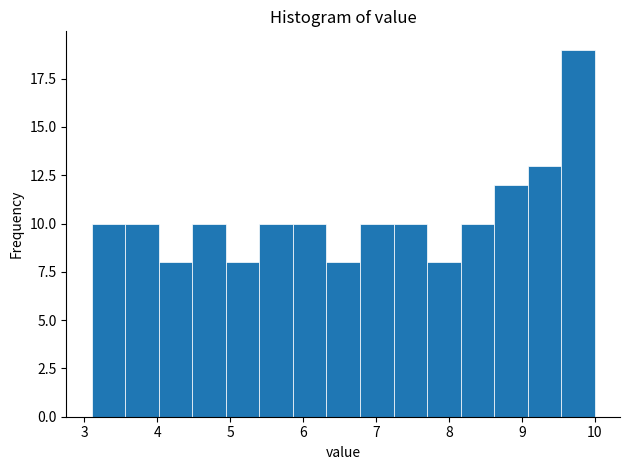

How tall is the bar that spans 8.62 to 9.08 on the x-axis? Neither the bar edges nor the heights are printed on the chart, so give them approximately, as read against the axes.

12